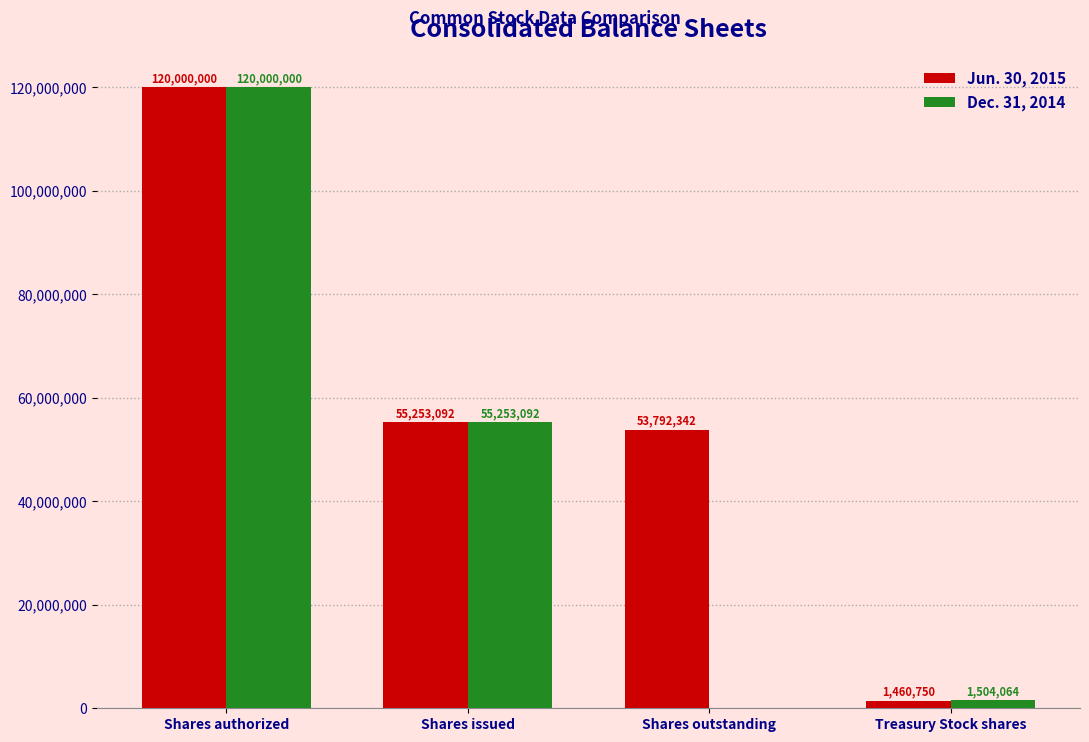

Where does the Jun. 30, 2015 series first go above 55253092?

Shares authorized